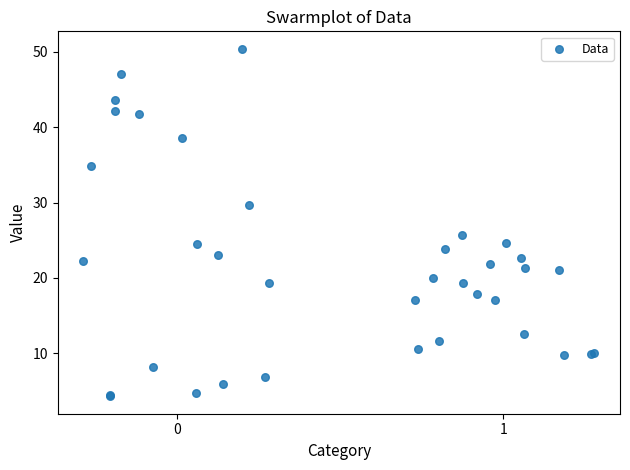

What Y value in the scatter plot is closest to 27?

25.7